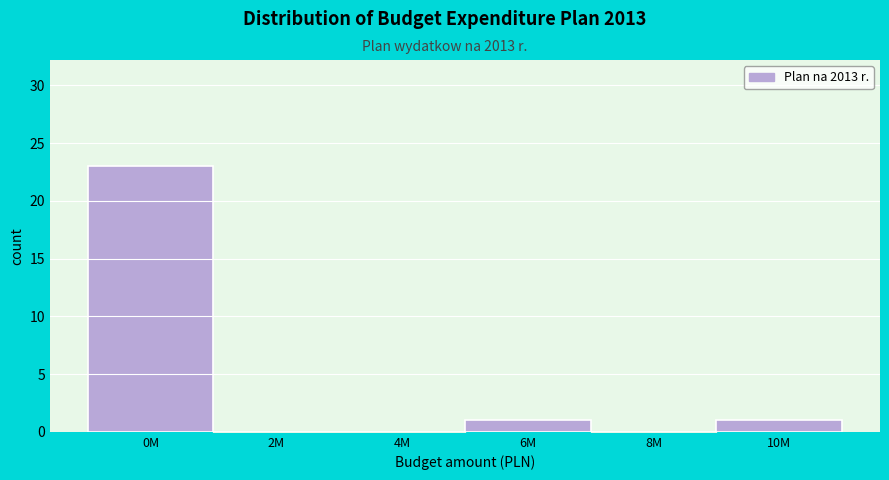

Reading right to left, extract all data points from this chart.

10M=1	8M=0	6M=1	4M=0	2M=0	0M=23